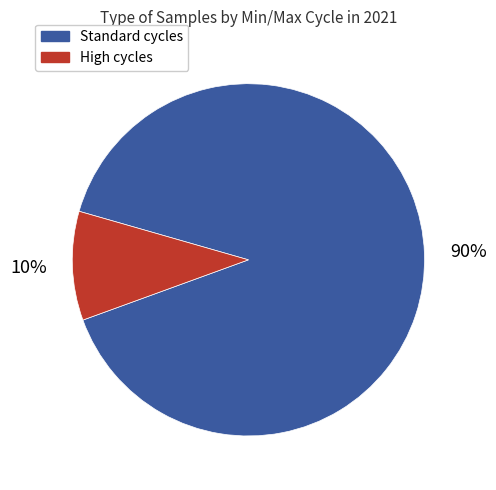

Is there a majority slice in this chart?

Yes